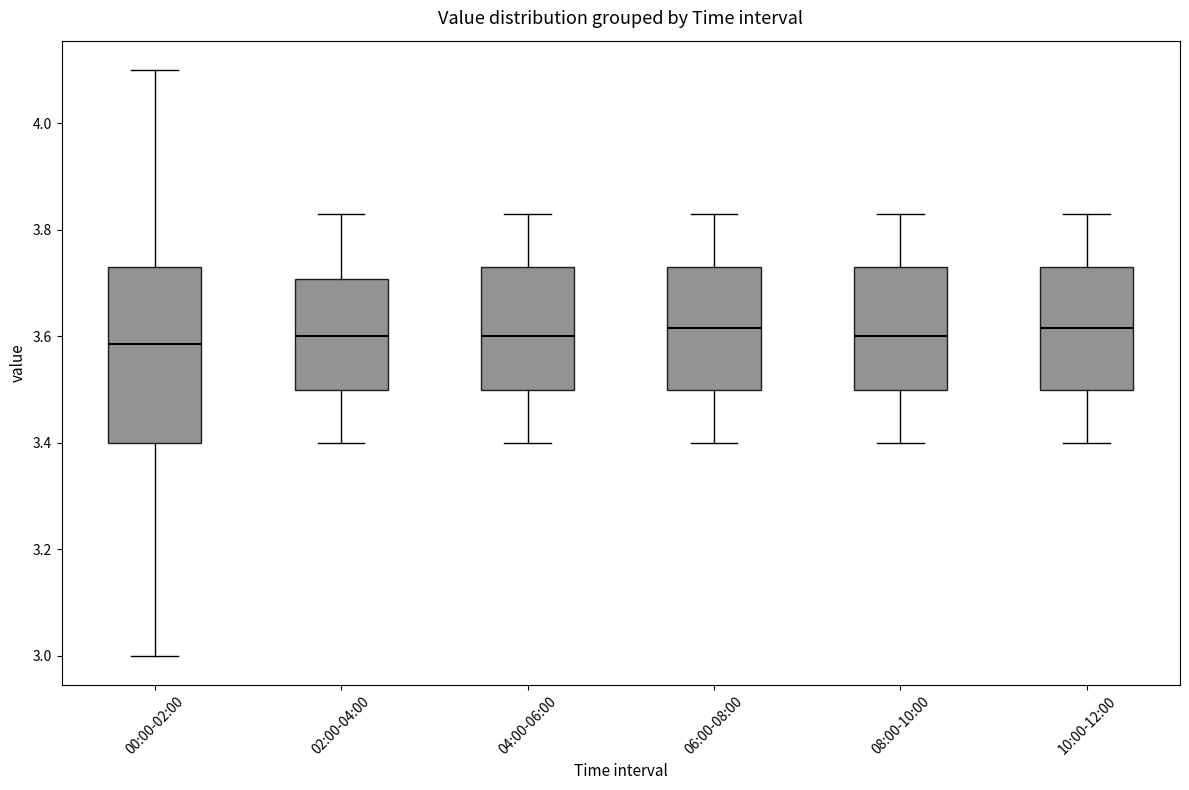

Reading left to right, read every box against the y-axis: the position of its median line, the range the box covers, and the ends of its whiskers. The values are not printed on the chart, so give them approximately, as read against the axis.

00:00-02:00: median 3.58, box 3.40 to 3.74, whiskers 3.00 to 4.10
02:00-04:00: median 3.60, box 3.50 to 3.70, whiskers 3.40 to 3.84
04:00-06:00: median 3.60, box 3.50 to 3.74, whiskers 3.40 to 3.84
06:00-08:00: median 3.62, box 3.50 to 3.74, whiskers 3.40 to 3.84
08:00-10:00: median 3.60, box 3.50 to 3.74, whiskers 3.40 to 3.84
10:00-12:00: median 3.62, box 3.50 to 3.74, whiskers 3.40 to 3.84